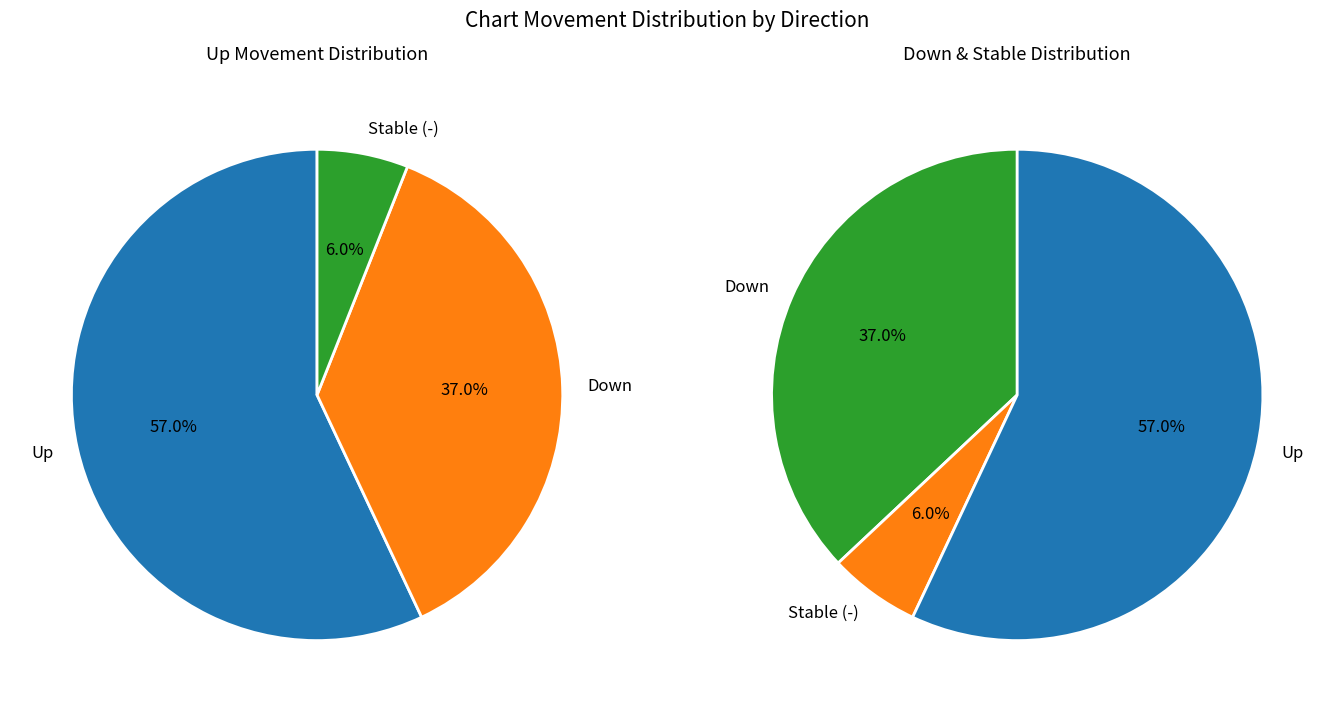

To the nearest percent, what is the difference between the largest and smallest slice percentages?

51%